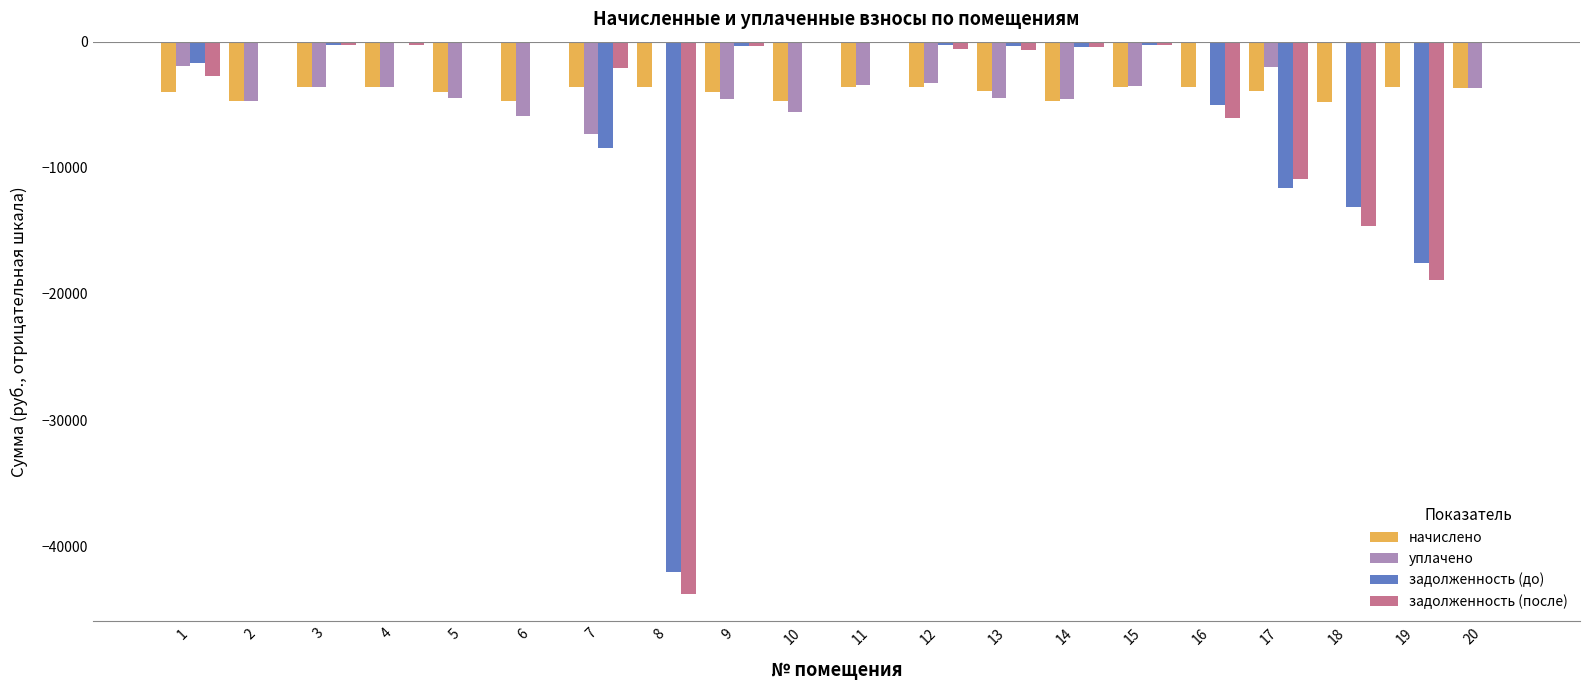

What is the average value of the задолженность (до) series?

-5074.5